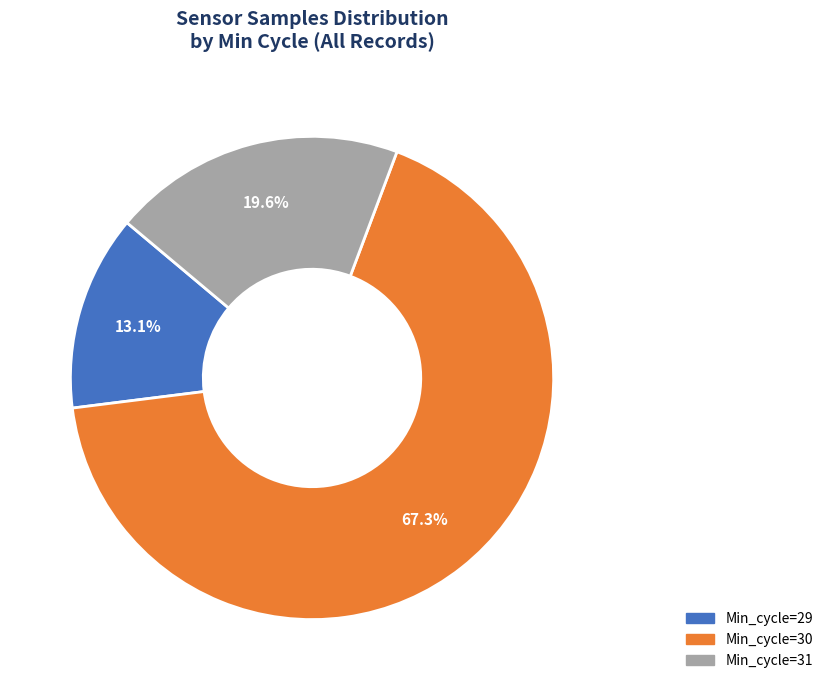

Is there any slice that represents more than half of the pie?

Yes